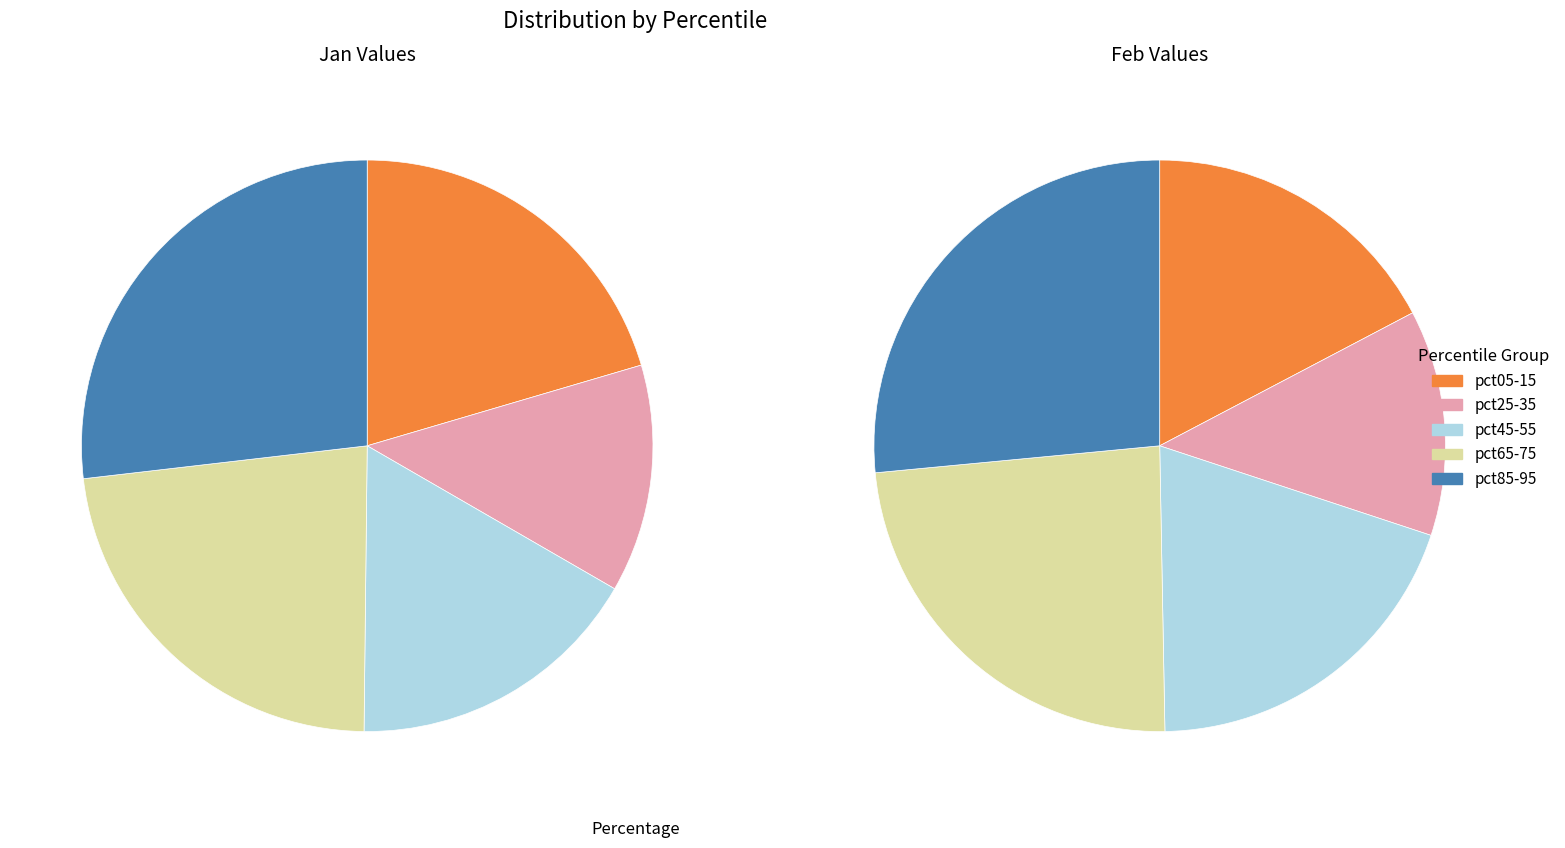

Is there a majority slice in this chart?

No